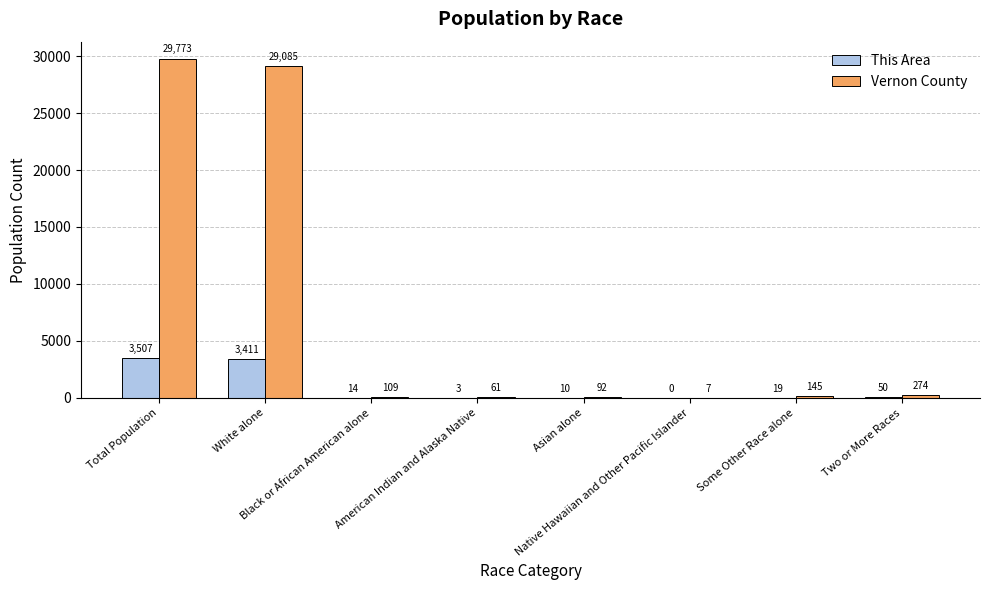

Reading right to left, what are all the values shown in this chart?

This Area: 50	19	0	10	3	14	3411	3507
Vernon County: 274	145	7	92	61	109	29085	29773